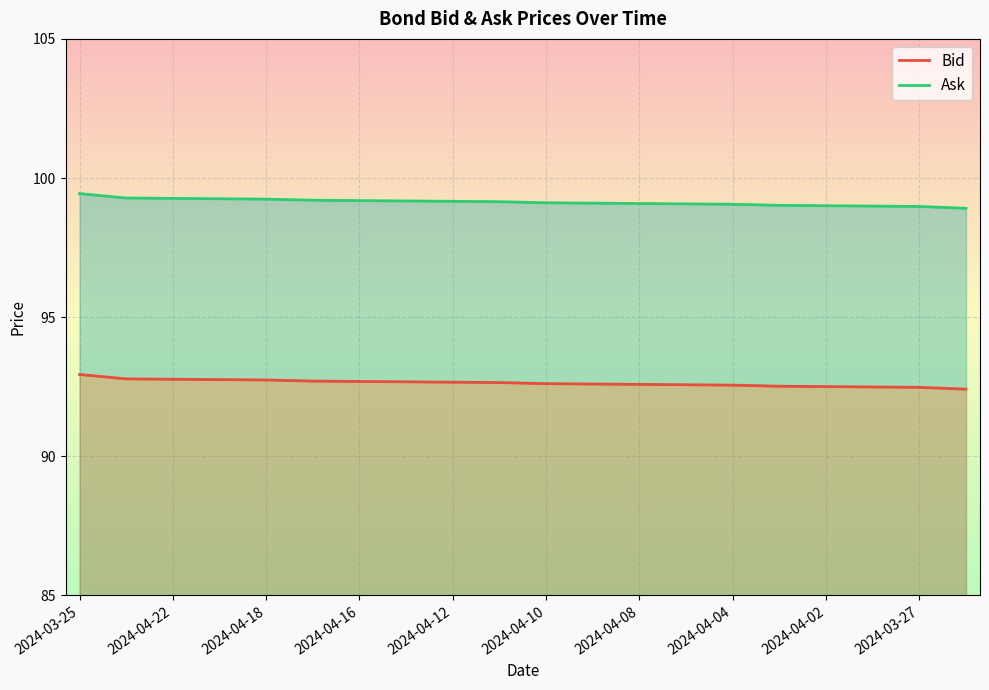

What is the spread (max minus min) of values at 2024-03-25?

6.5